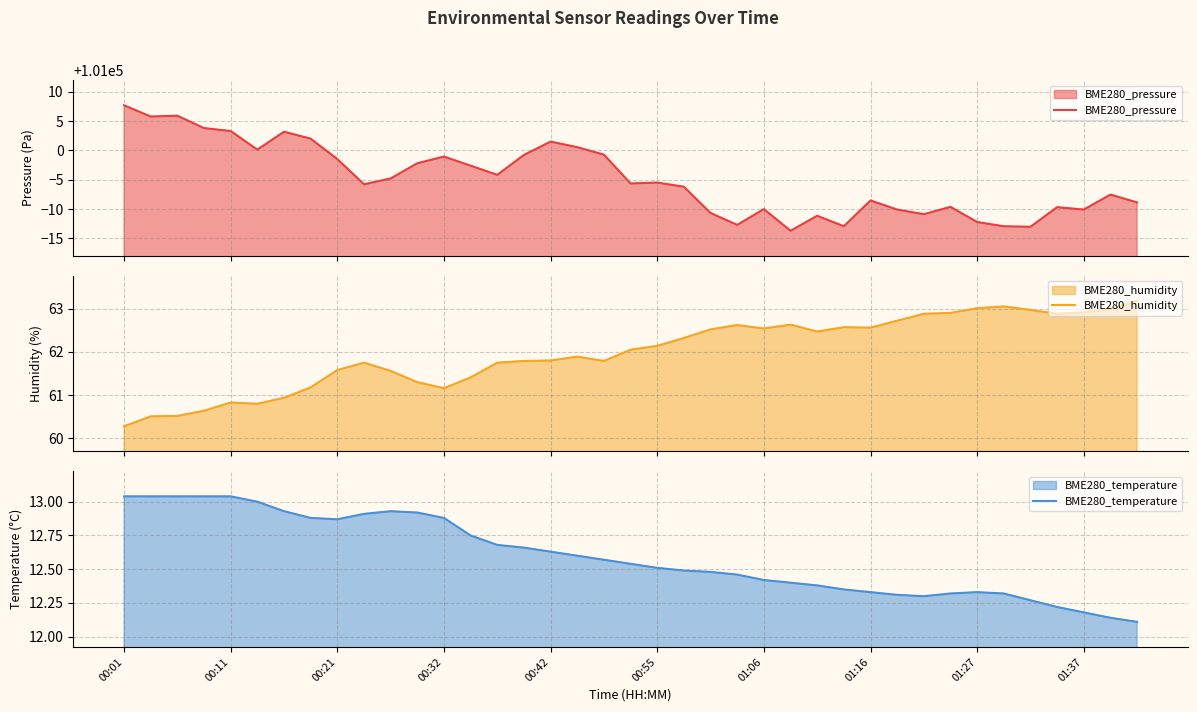

How many categories are shown in the chart?

39